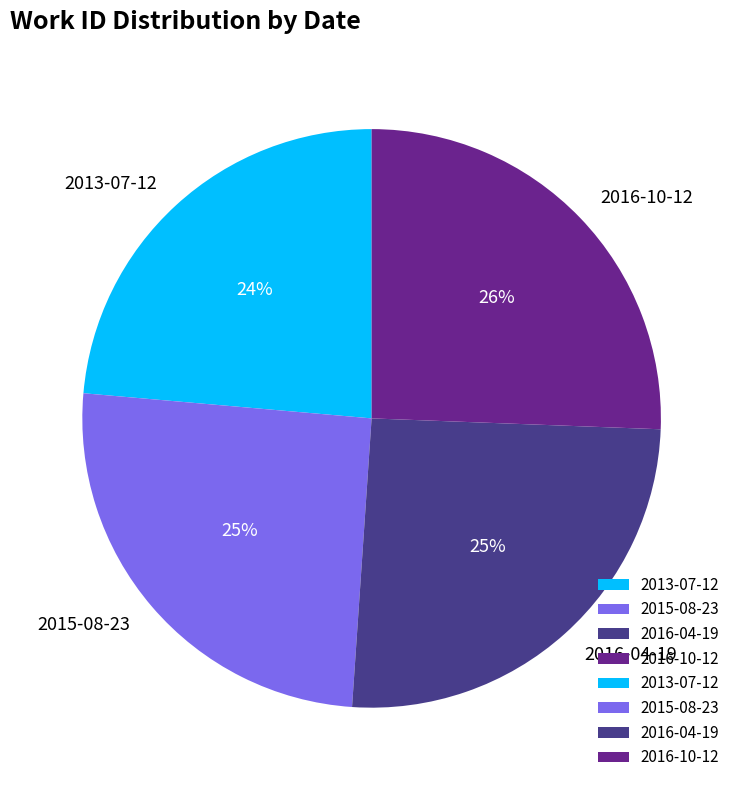

Count the number of slices in the pie.

4